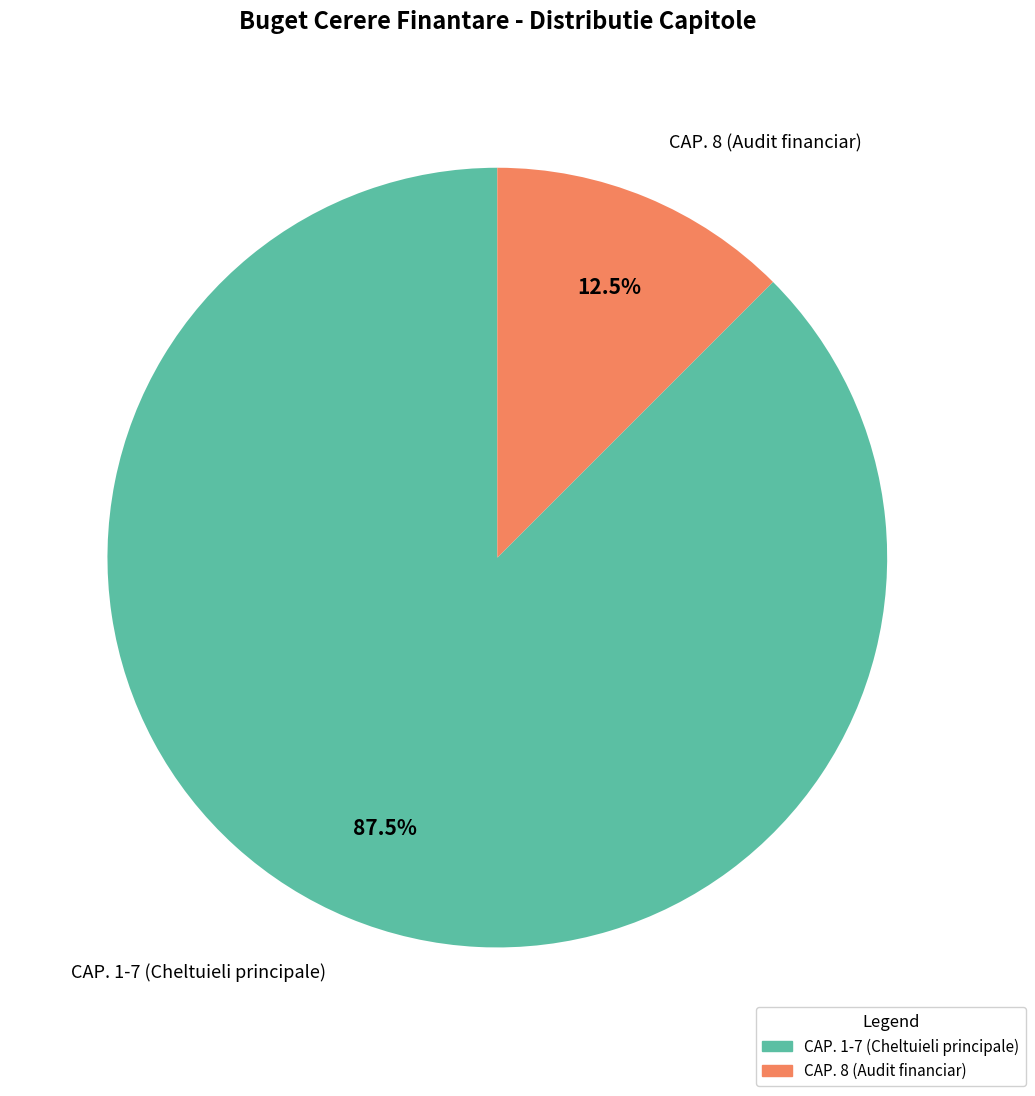

Is there a majority slice in this chart?

Yes